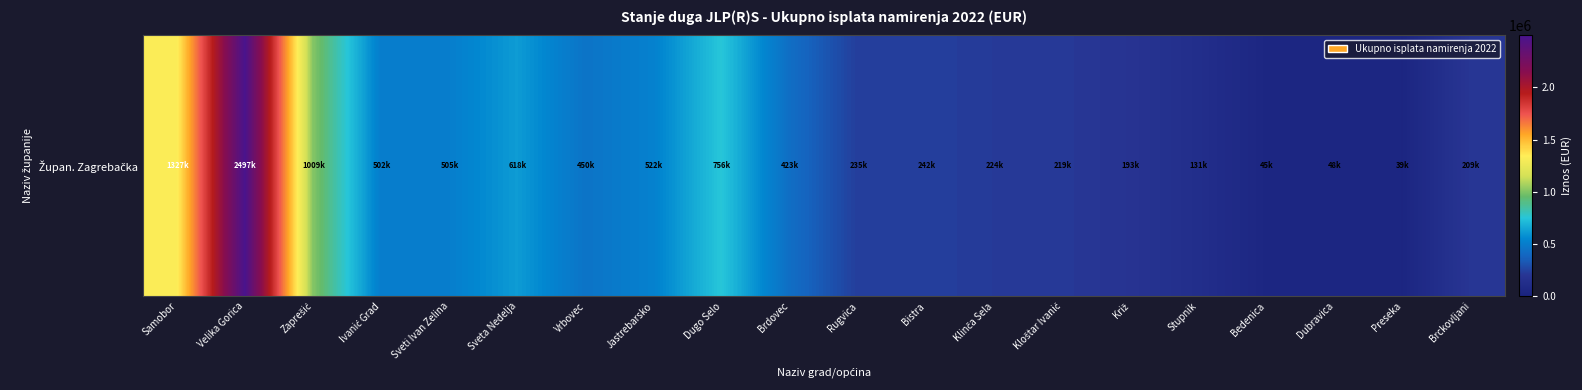

Where does the data first go above 423138?

Samobor